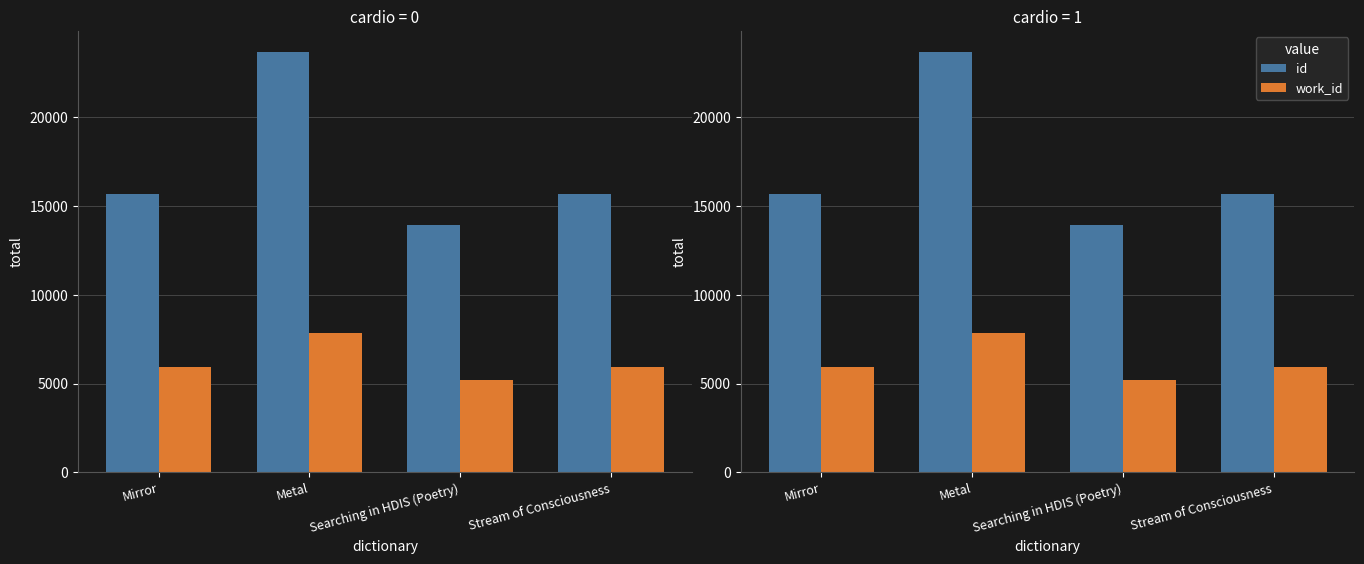

The id series shows 13932 at Searching in HDIS (Poetry). True or false?

True